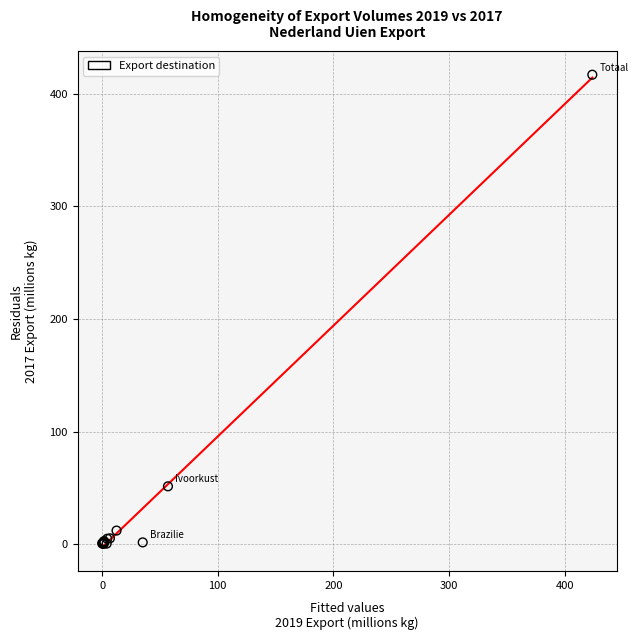

What Y value in the scatter plot is closest to 208?

51.4